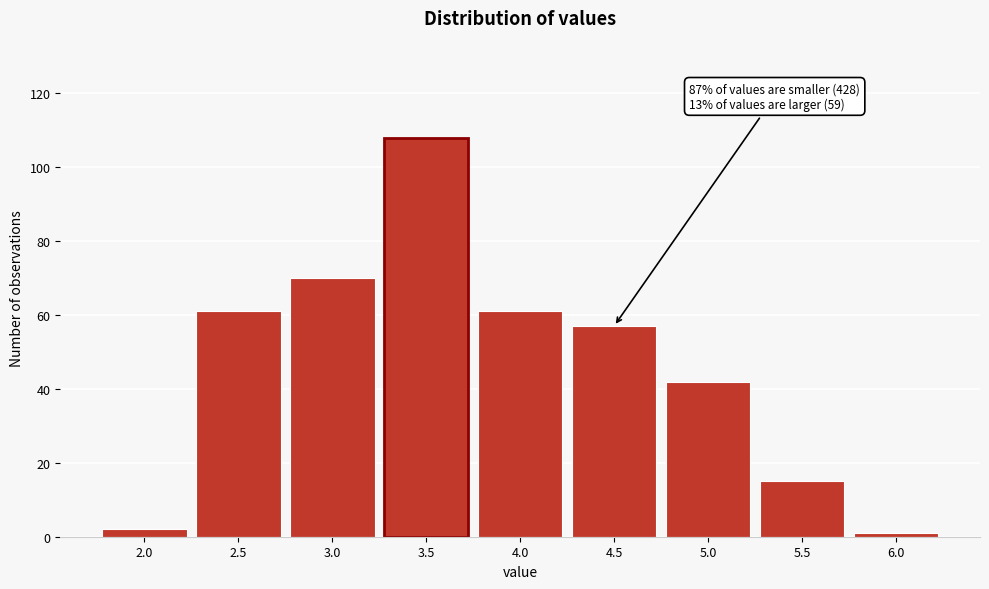

Reading left to right, transcribe all the data shown in this chart.

2	61	70	108	61	57	42	15	1